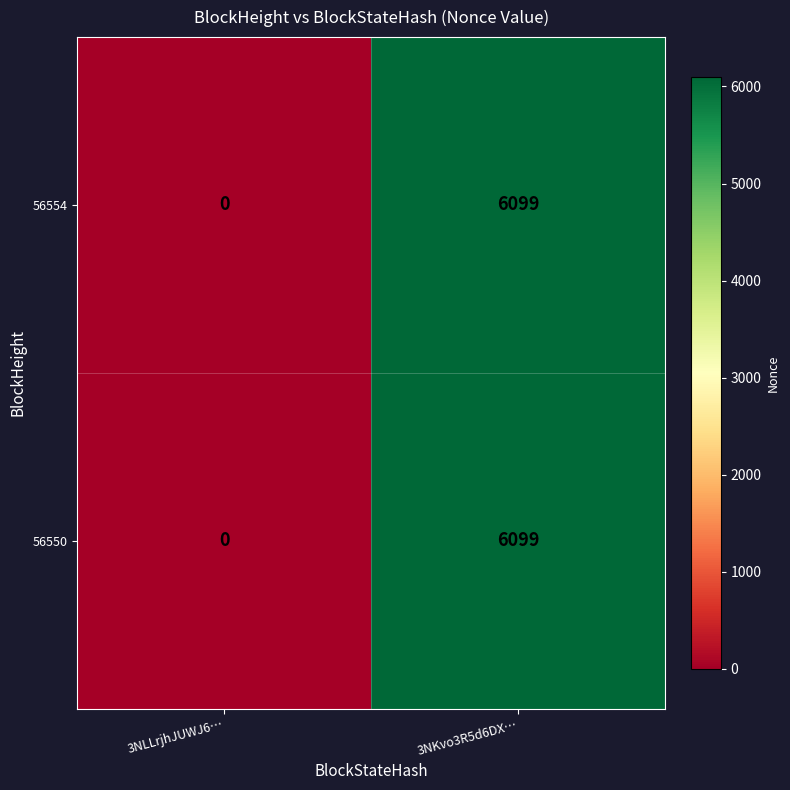

At which label does 56554 reach its peak?

3NKvo3R5d6DX…